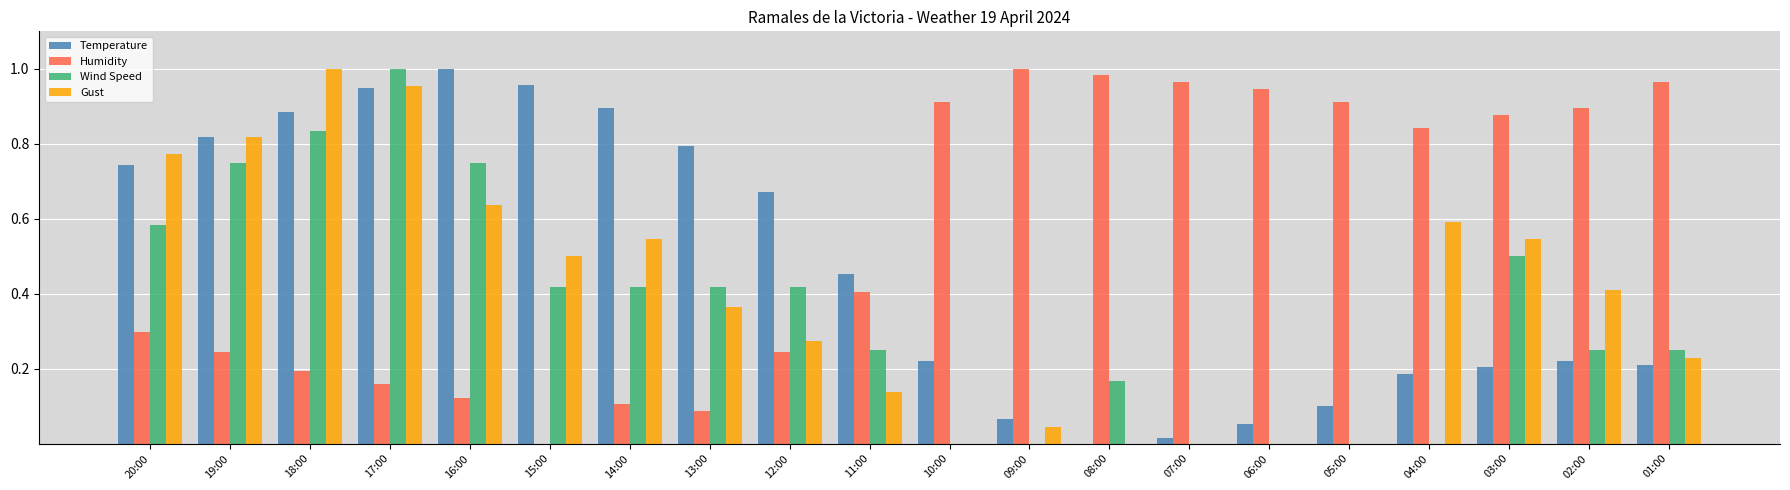

What is the sum of the Humidity values at 18:00 and 09:00?

1.2